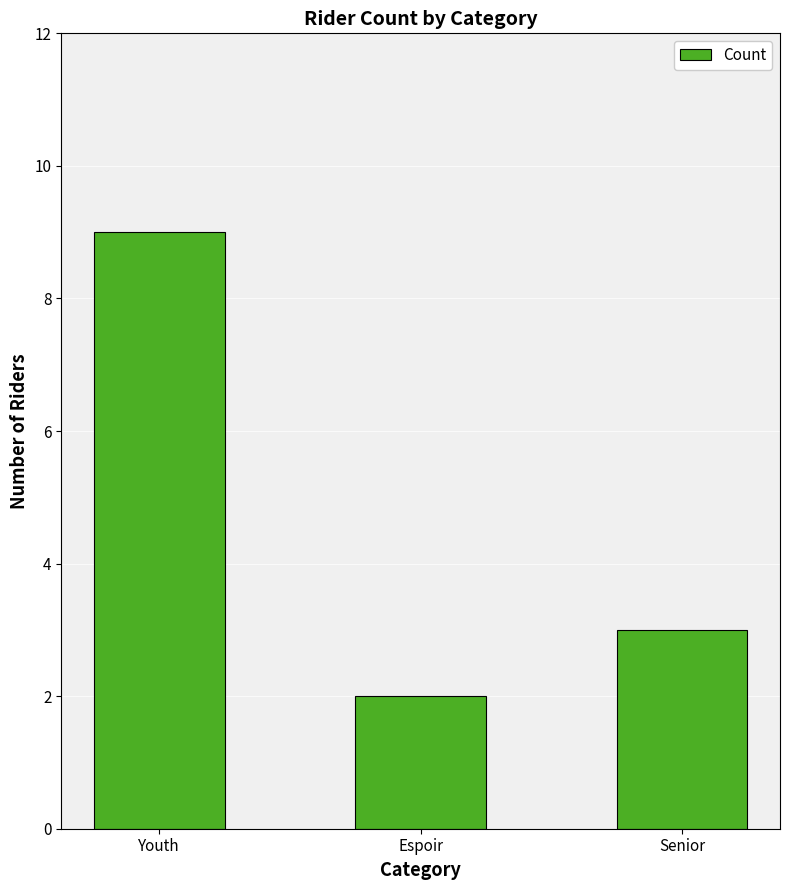

What value does the data have at Youth?

9